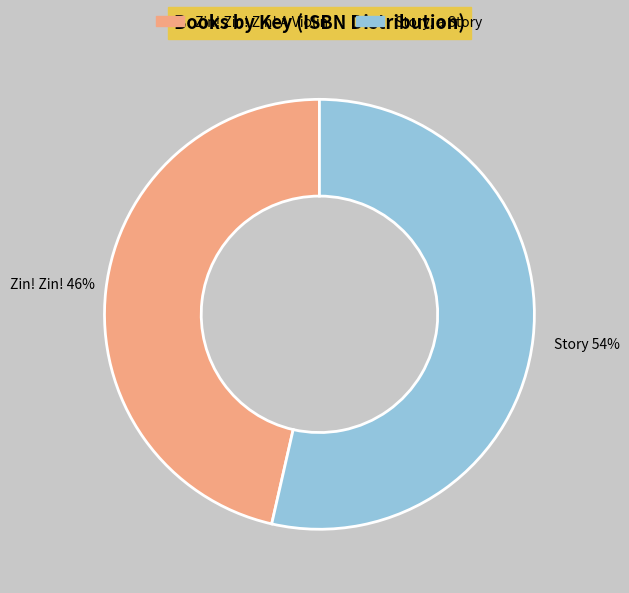

The Zin! Zin! Zin! A Violin slice represents 46% of the pie. True or false?

True